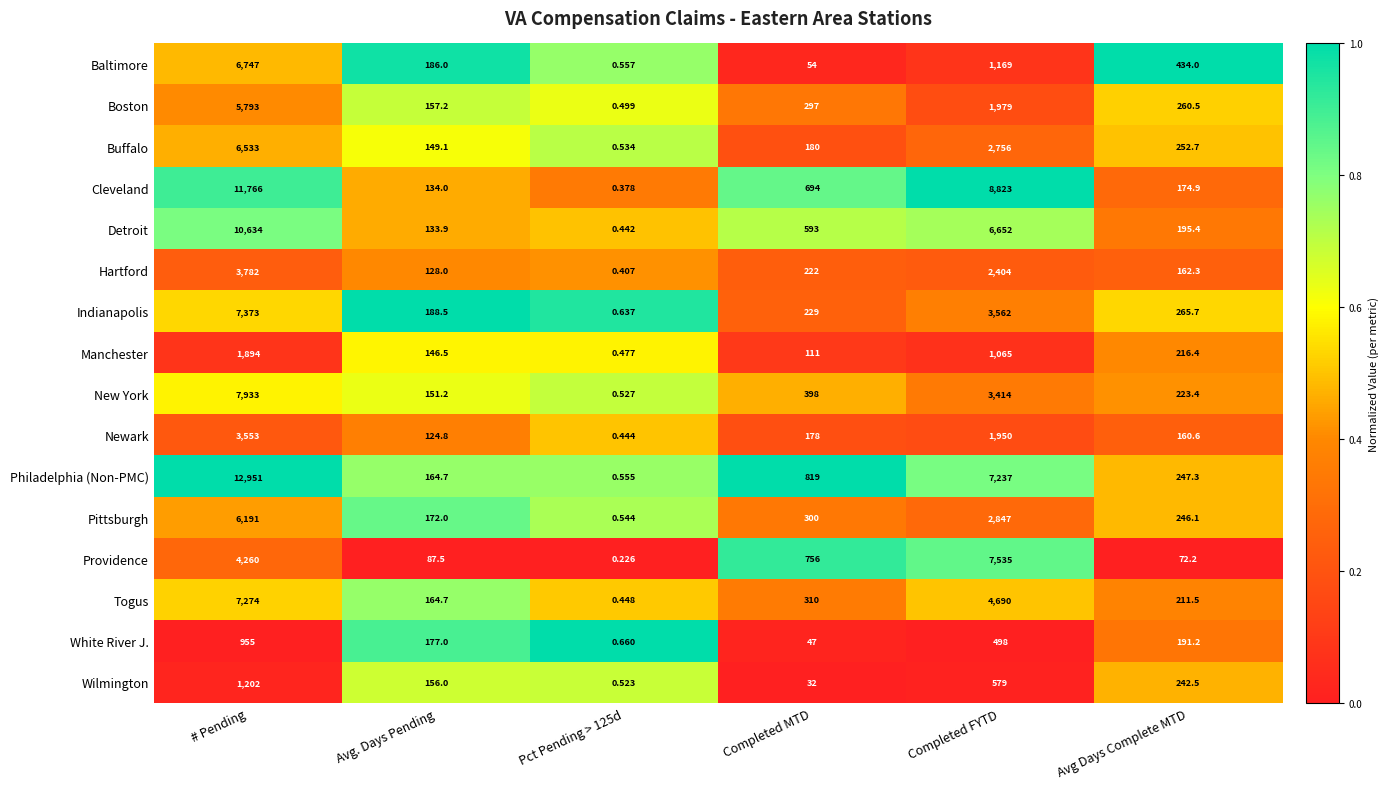

List the series in order of their peak value, lowest first.

White River J., Wilmington, Manchester, Newark, Hartford, Boston, Pittsburgh, Buffalo, Baltimore, Togus, Indianapolis, Providence, New York, Detroit, Cleveland, Philadelphia (Non-PMC)